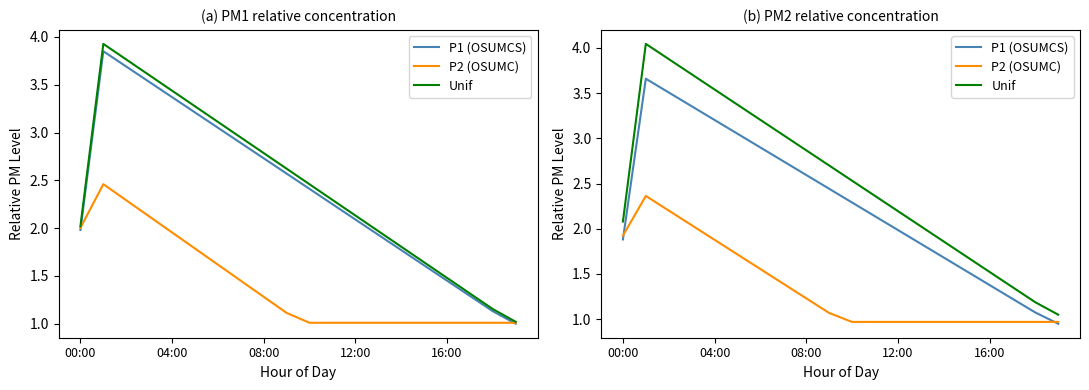

At which label is P1 (OSUMCS) closest to 2?

12:00